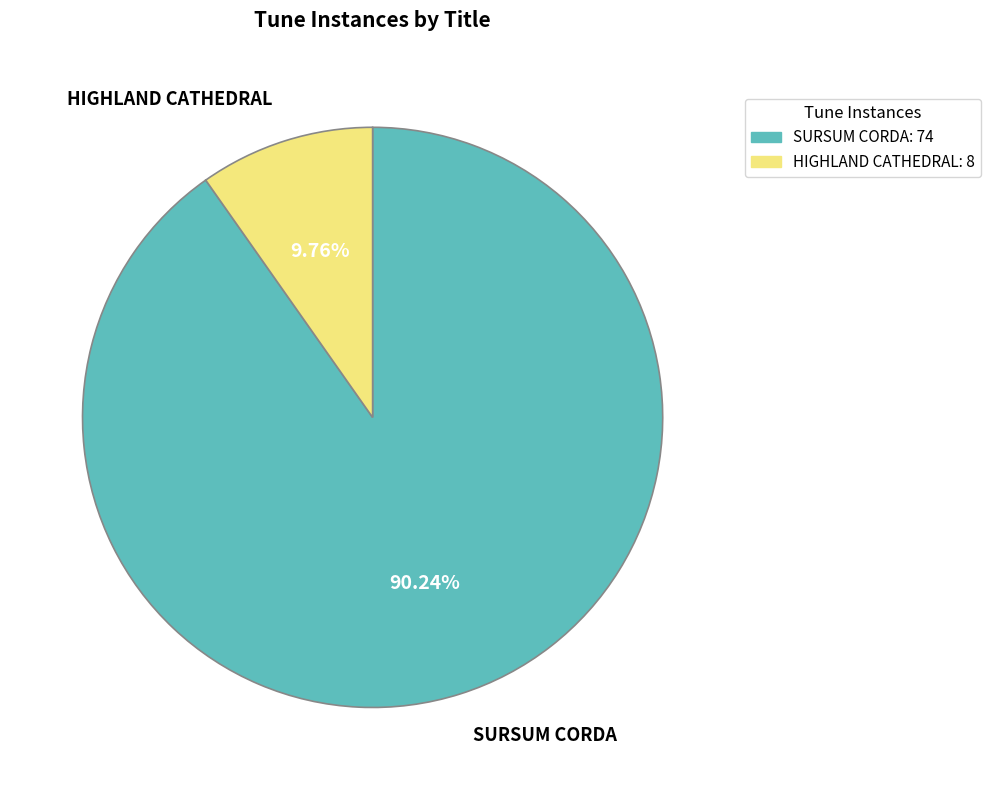

True or false: SURSUM CORDA accounts for 99% of the total.

False